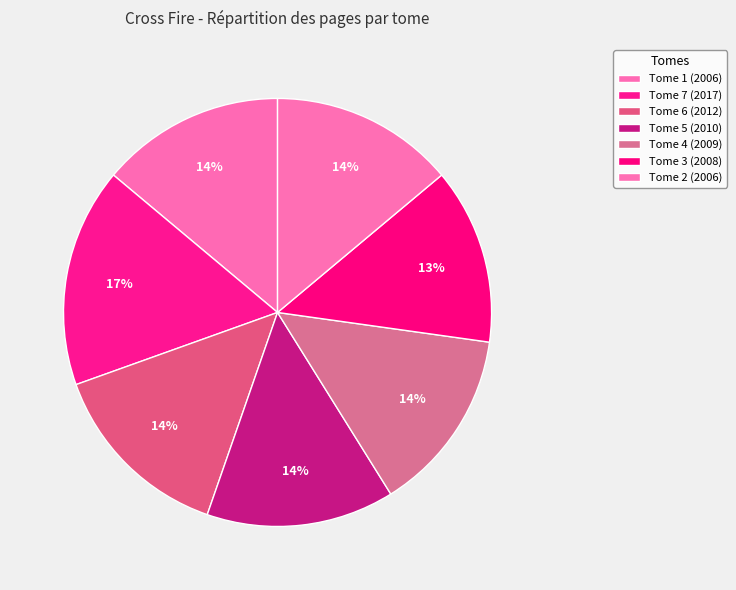

Between Tome 1 (2006) and Tome 6 (2012), which is larger?

Tome 6 (2012)